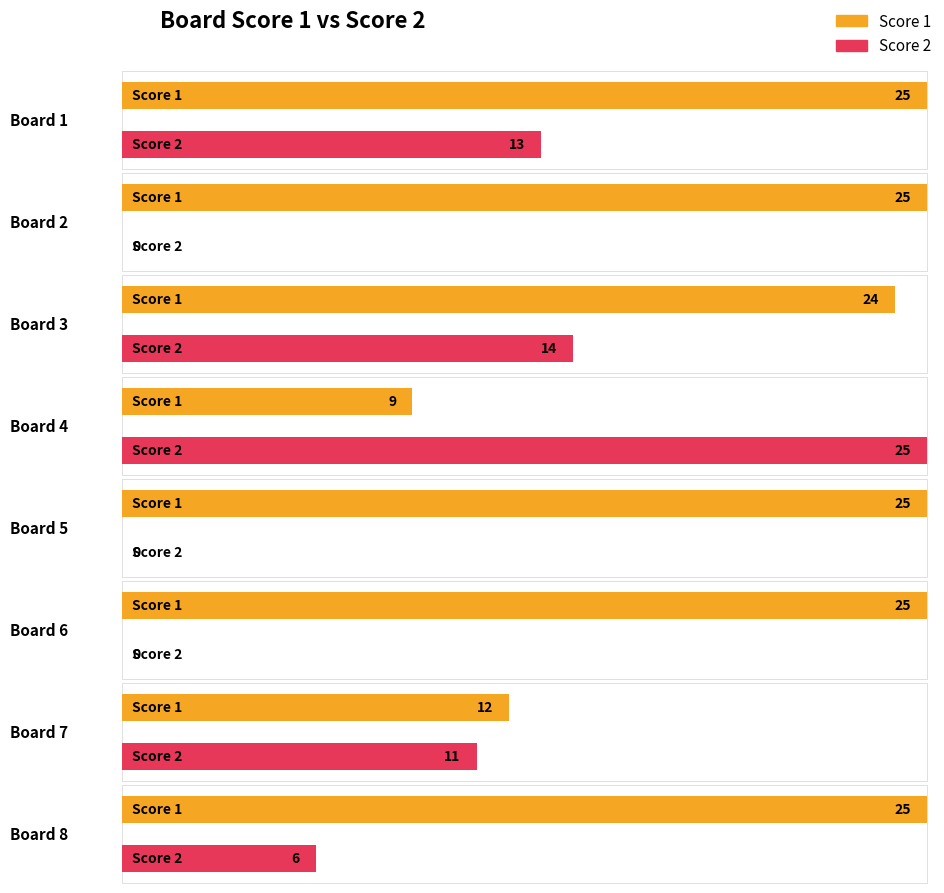

How many bars are there in each group?

2